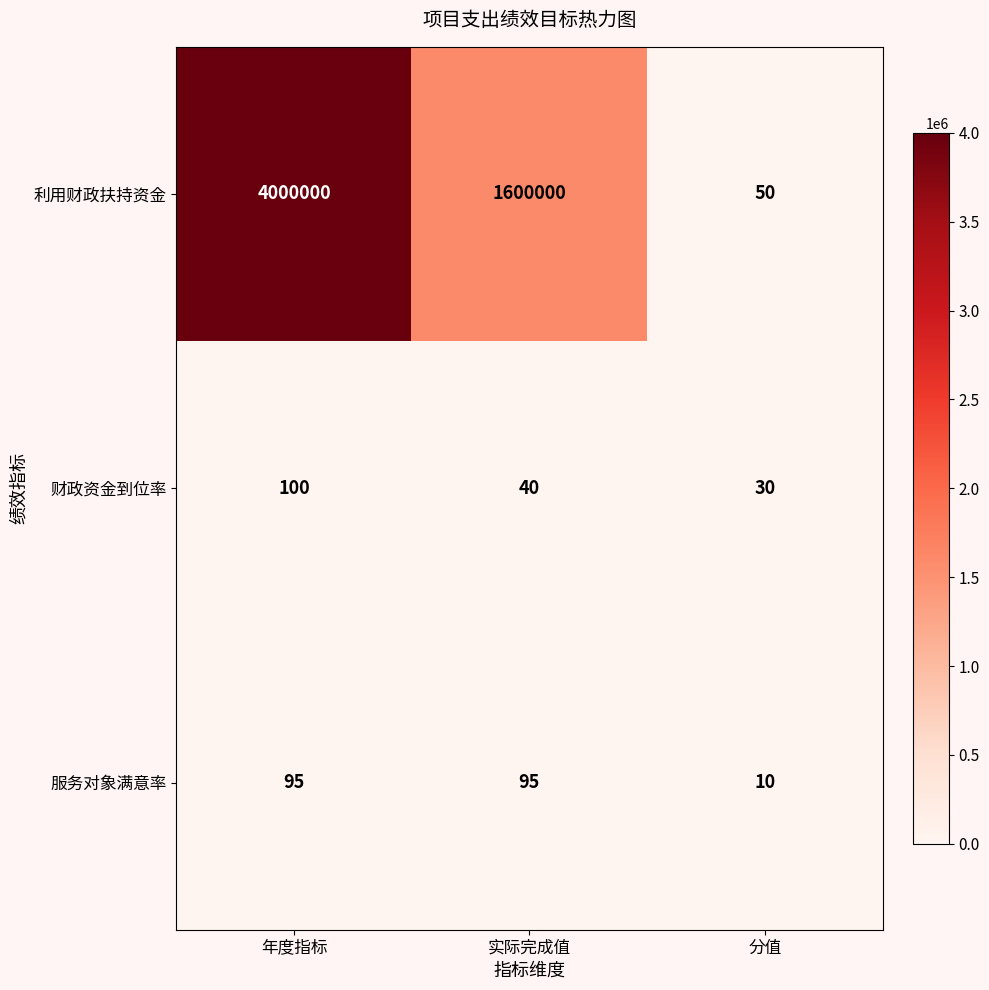

At which label is 财政资金到位率 closest to 65?

实际完成值